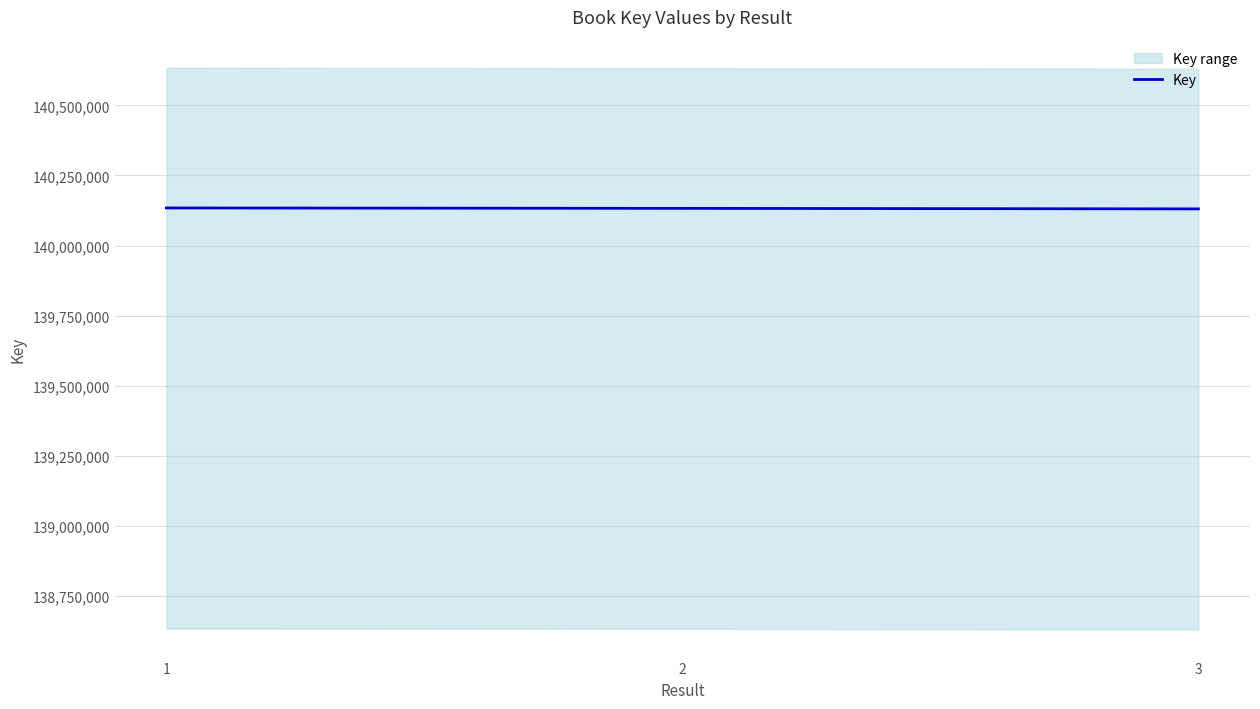

Which has a higher value, 2 or 1?

1